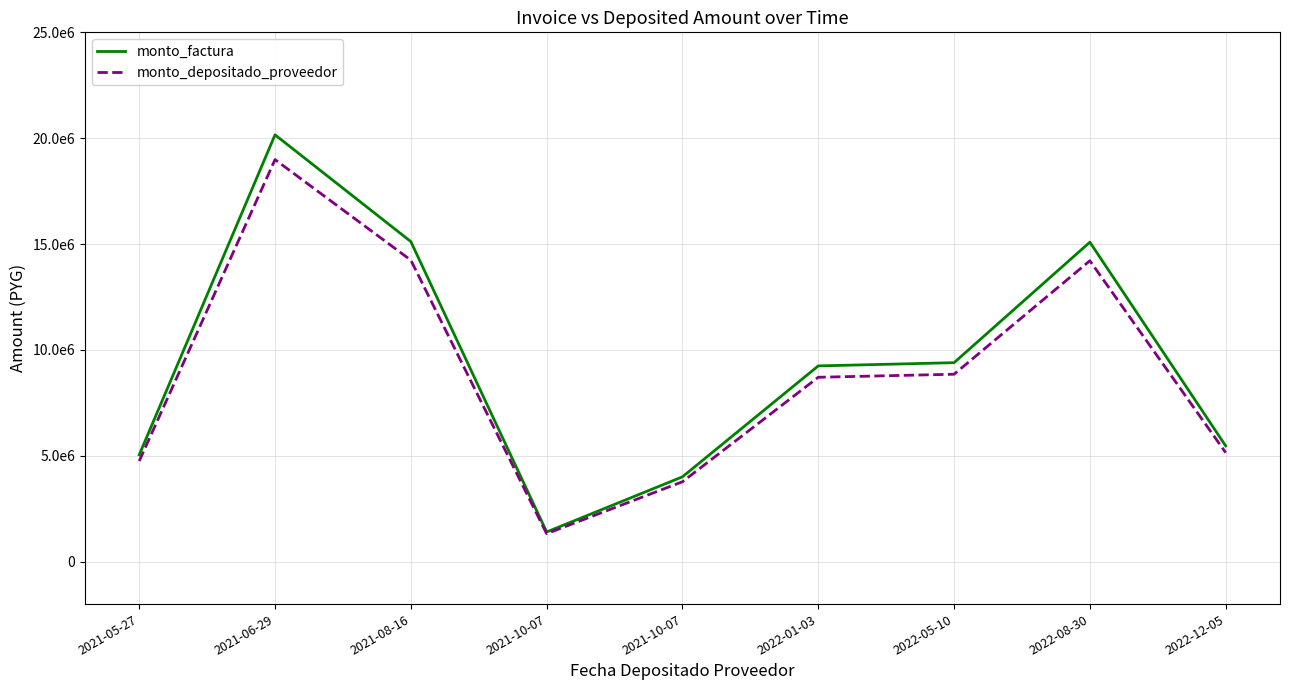

Does the chart display data point markers on the line(s)?

No